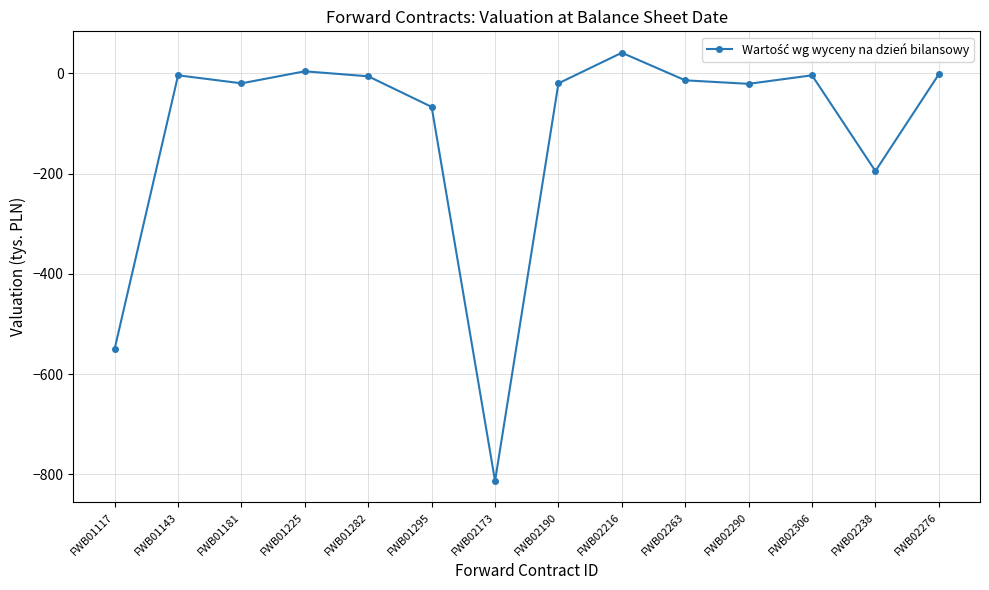

What is the difference between the second highest and minimum values?

817